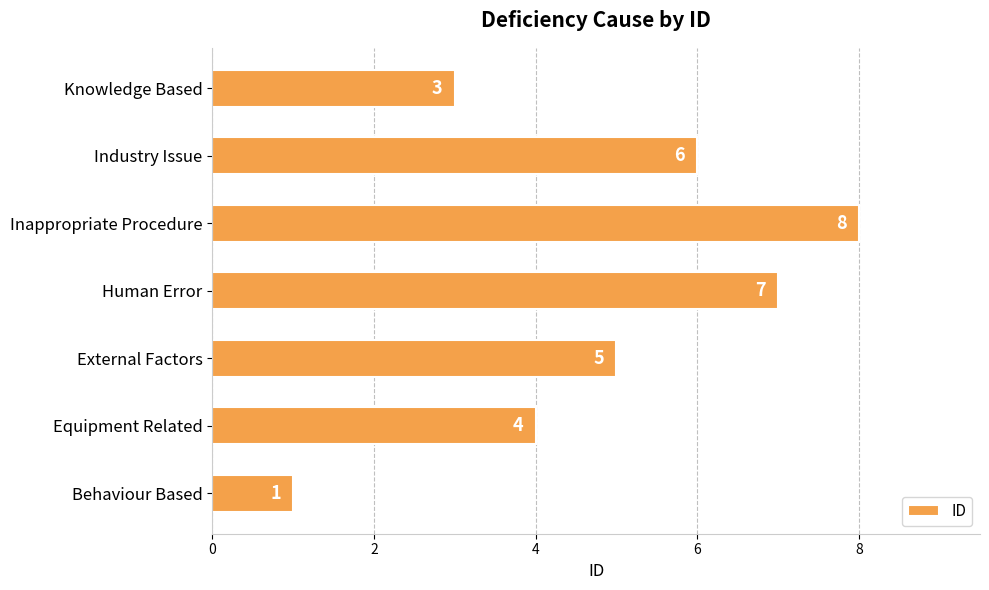

Are the bars horizontal?

Yes